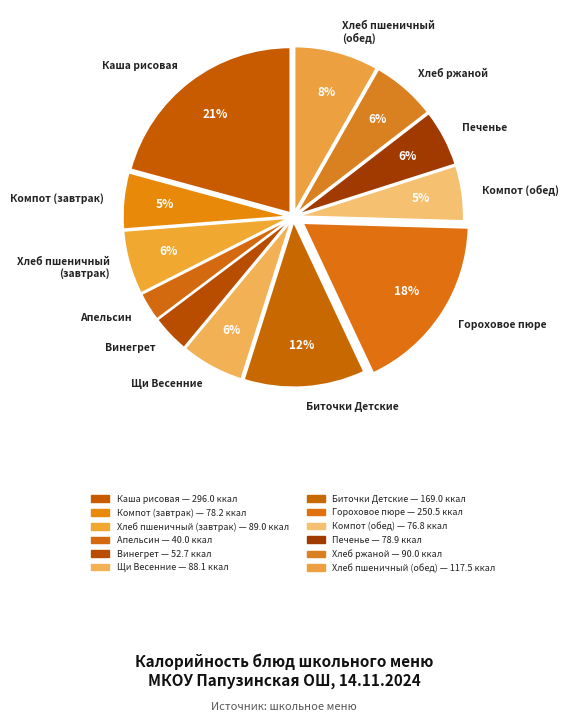

To the nearest percent, what portion does Апельсин represent?

3%